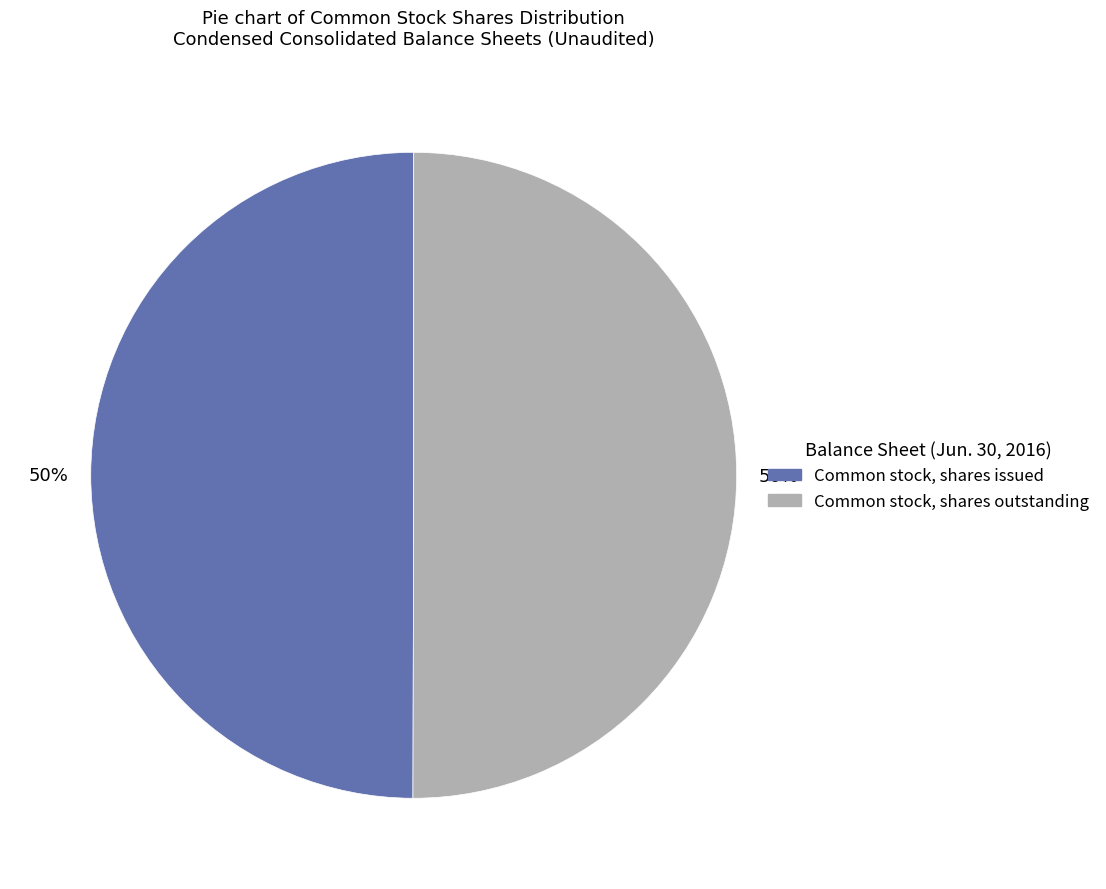

To the nearest percent, what is the average slice percentage?

50%